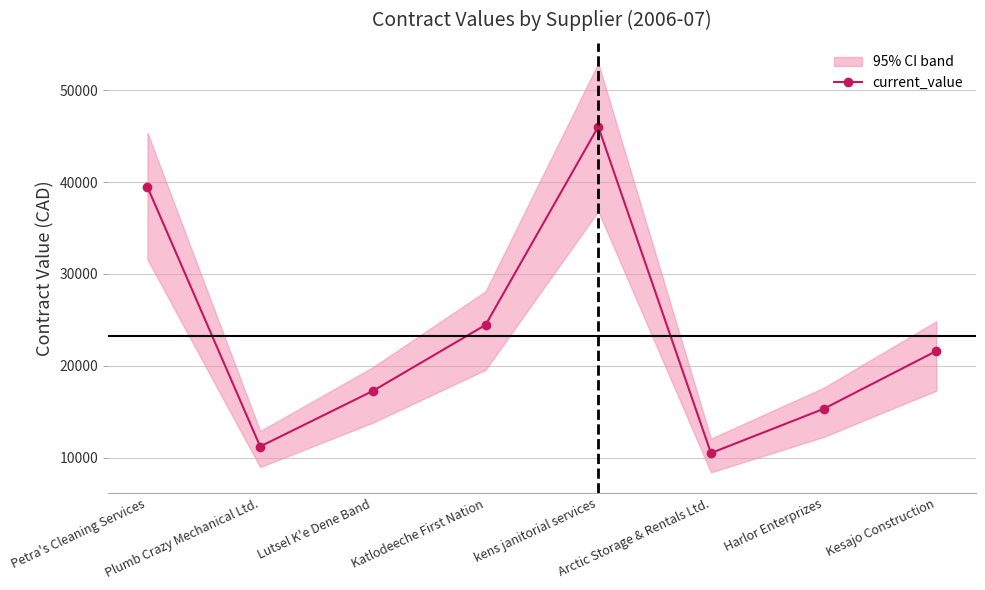

Approximately how many times larger is the value at Lutsel K'e Dene Band compared to Arctic Storage & Rentals Ltd.?

1.6